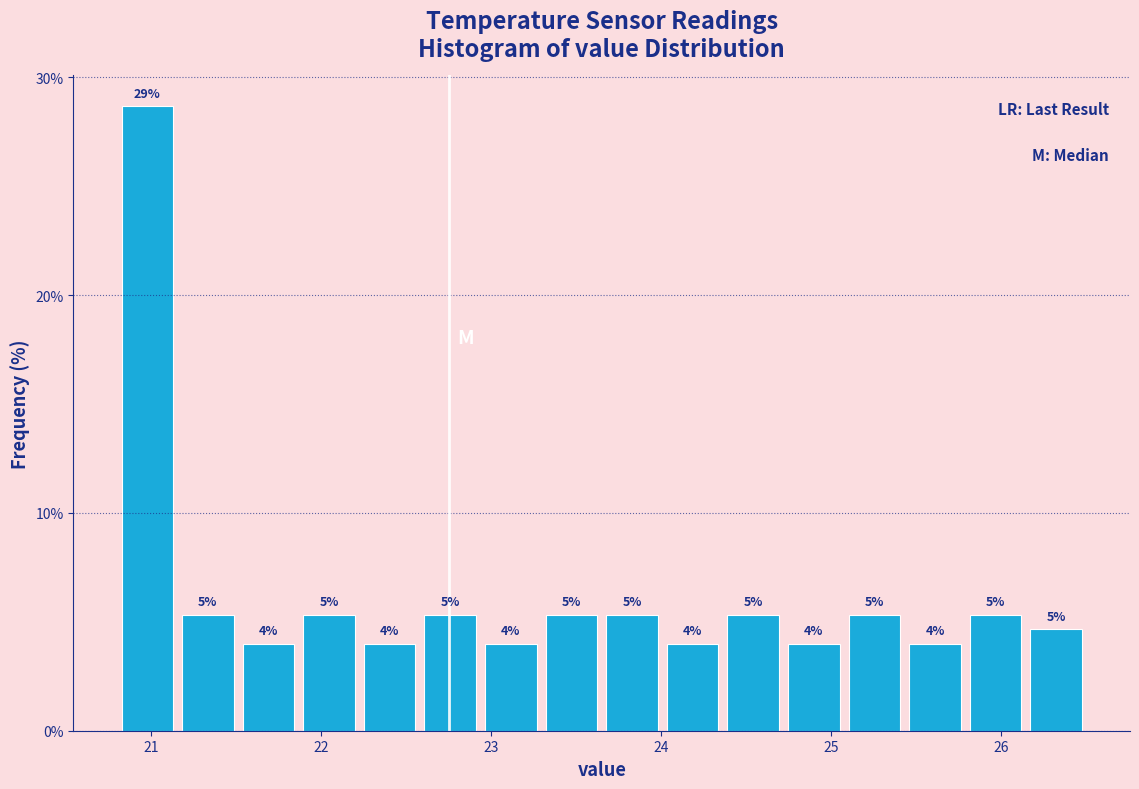

Read against the x-axis, roughly where is the centre of the tallest bar?

21.0